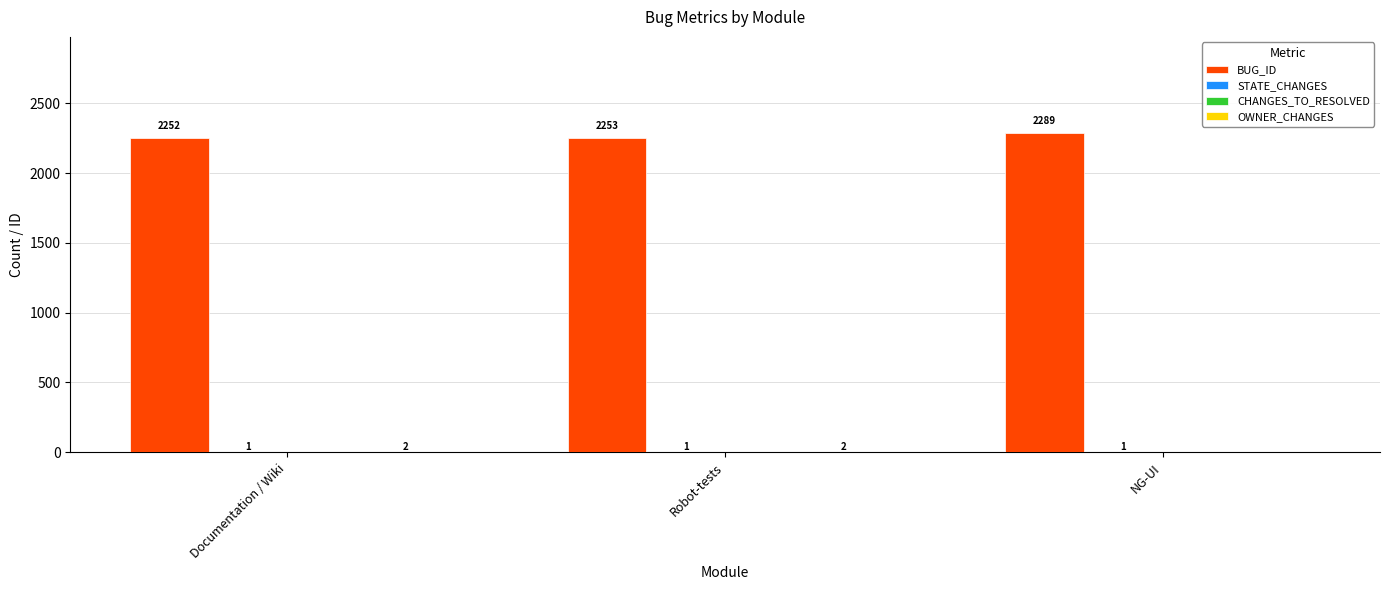

Between Robot-tests and NG-UI, which series saw the biggest shift?

BUG_ID